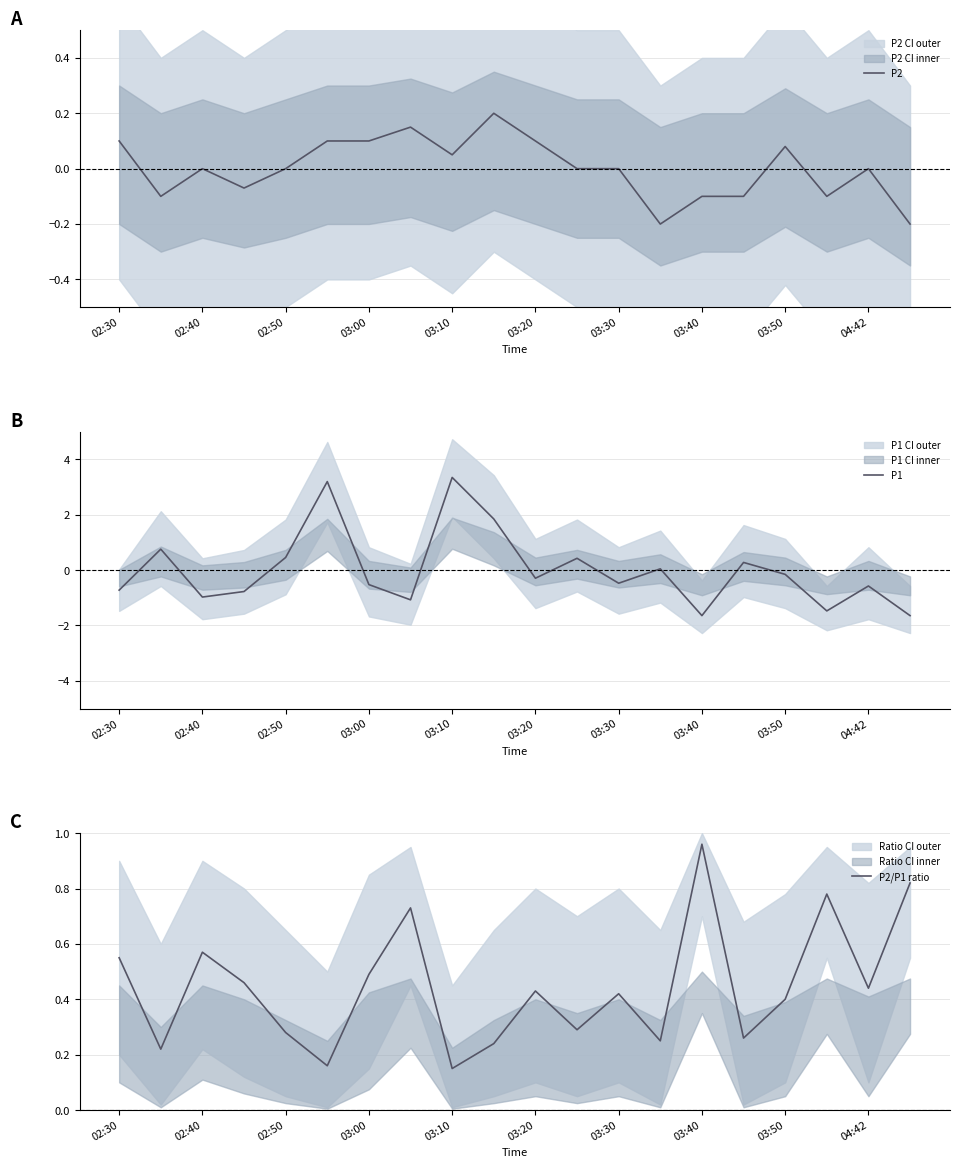

At which label does P2 first exceed 0?

02:30